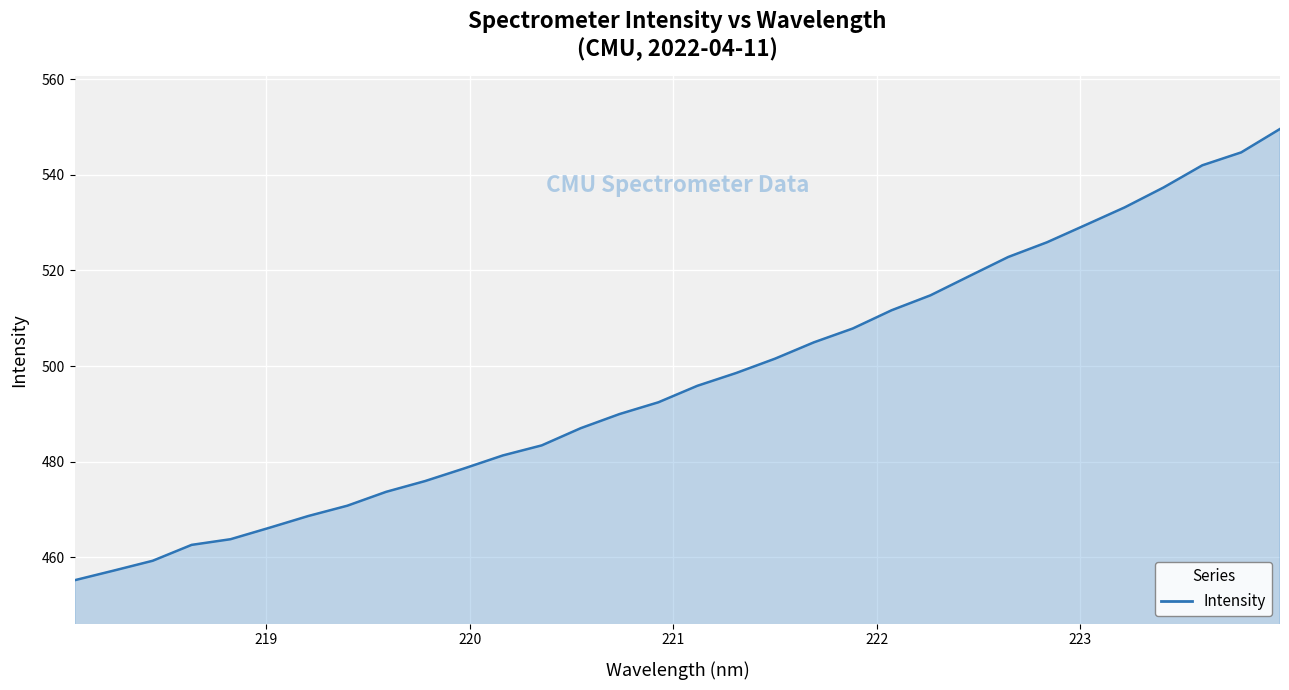

What is the maximum value shown in the chart?

549.6